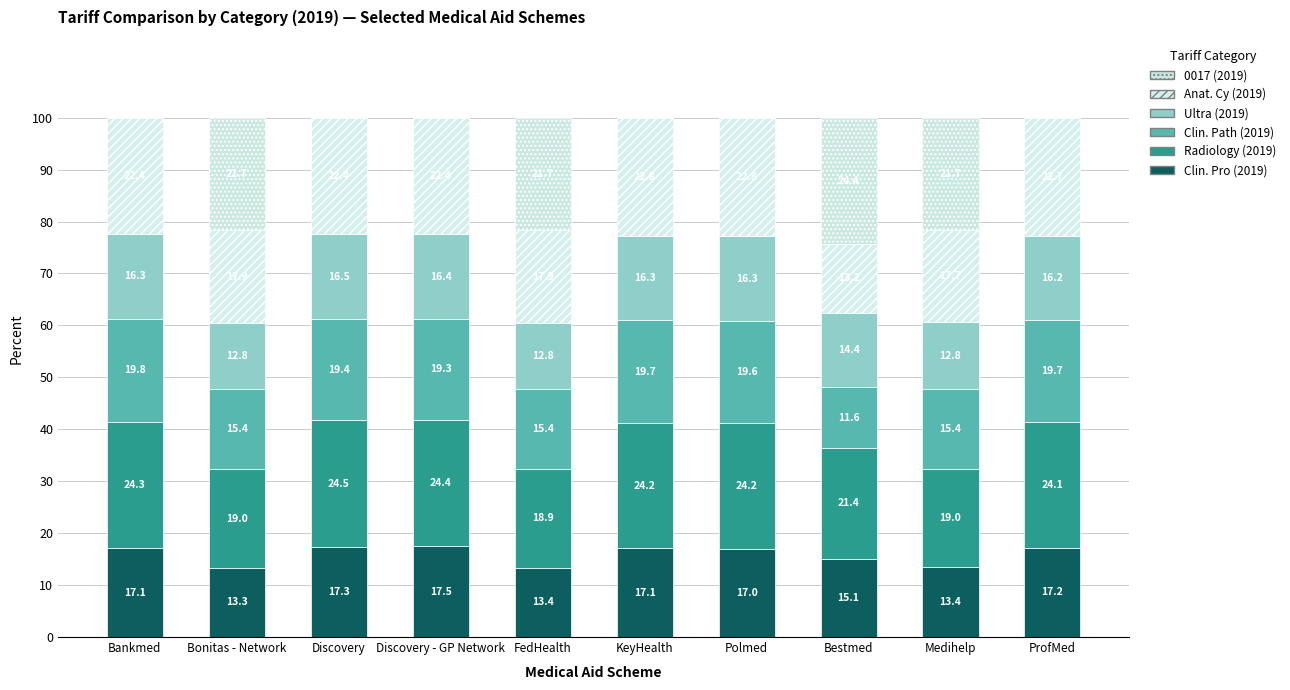

What are all the series names shown in the legend?

0017 (2019), Anat. Cy (2019), Ultra (2019), Clin. Path (2019), Radiology (2019), Clin. Pro (2019)